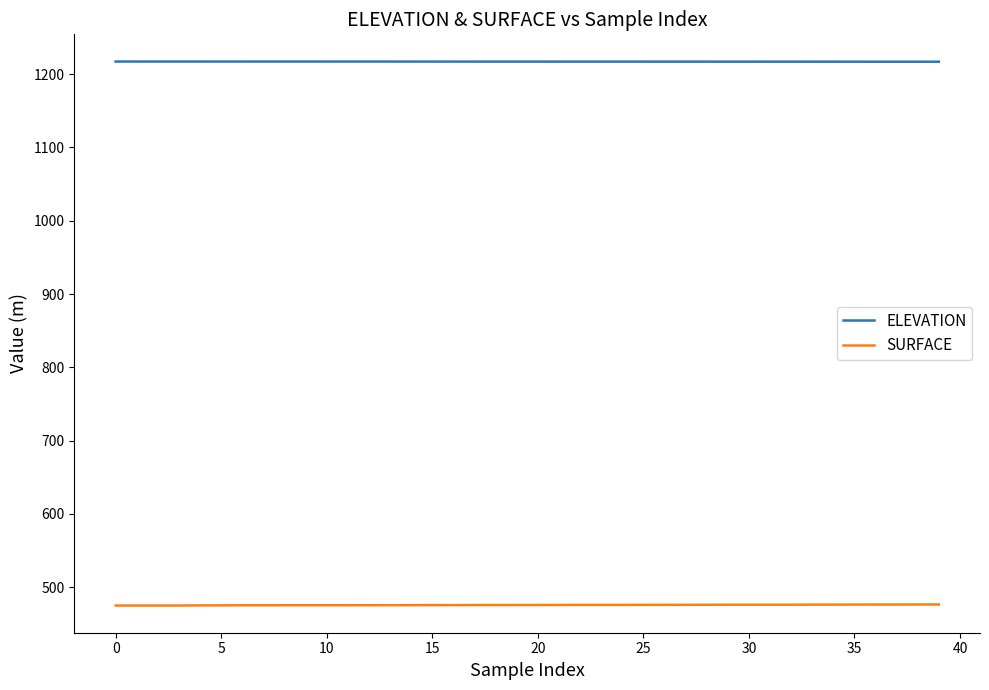

Which series has the largest total across all categories?

ELEVATION